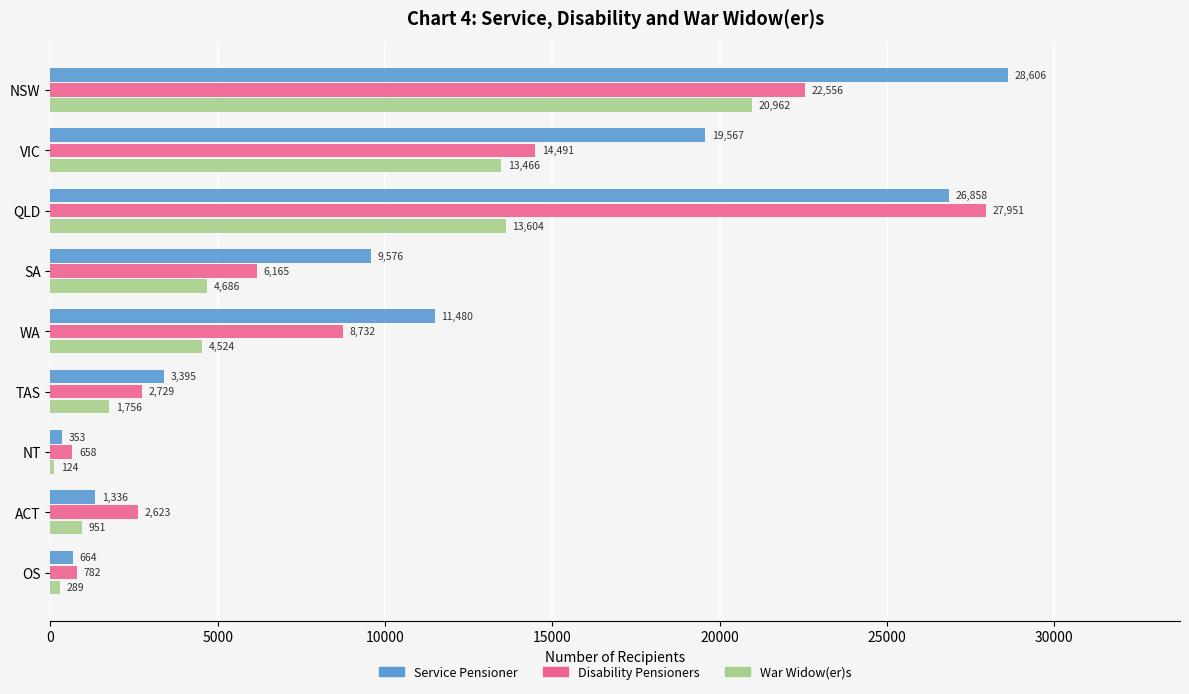

What is the difference between the maximum and minimum values in the Disability Pensioners series?

27293